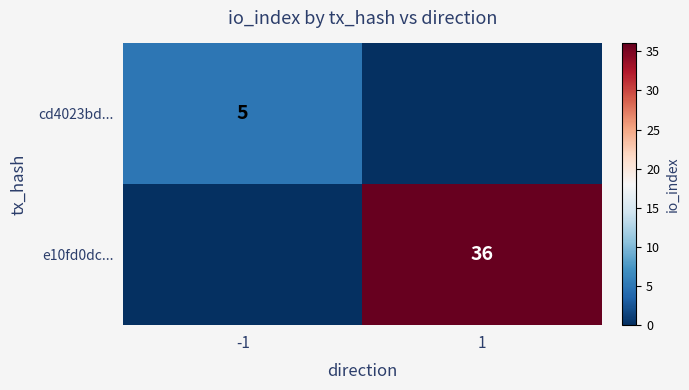

Is it true that cd4023bd... equals 5 at -1?

True